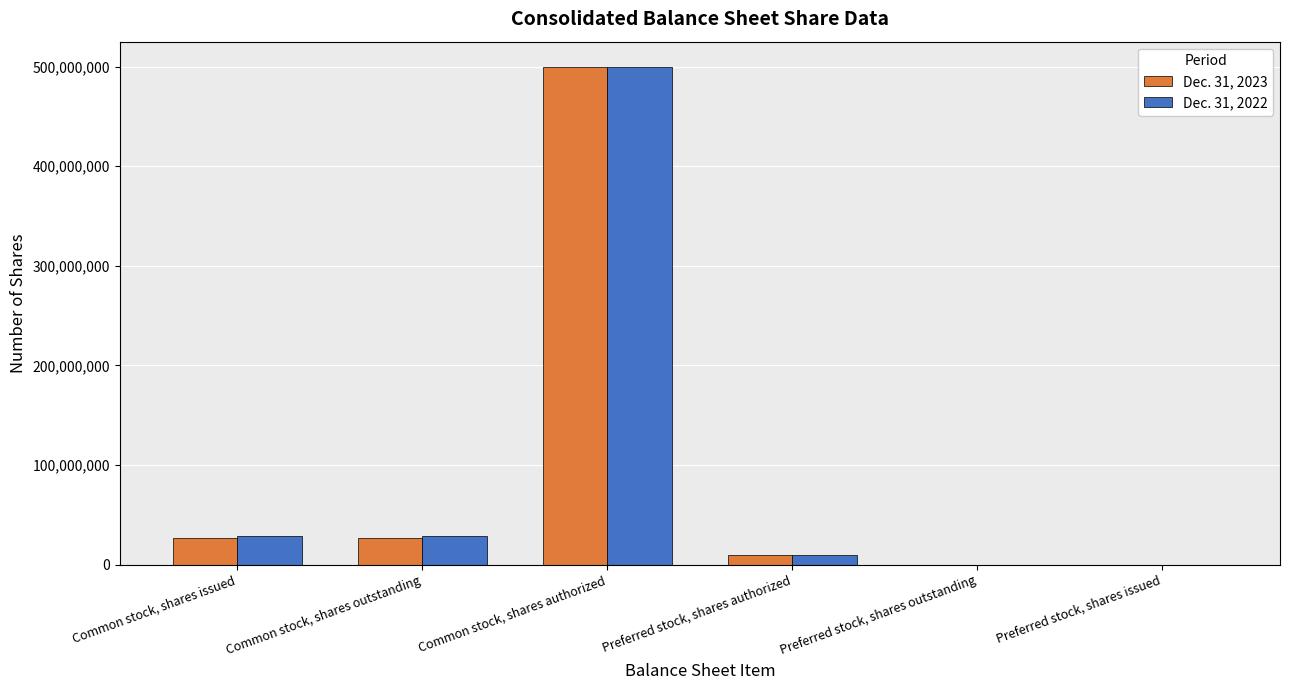

The value of Dec. 31, 2022 at Common stock, shares outstanding is 28513000. True or false?

True